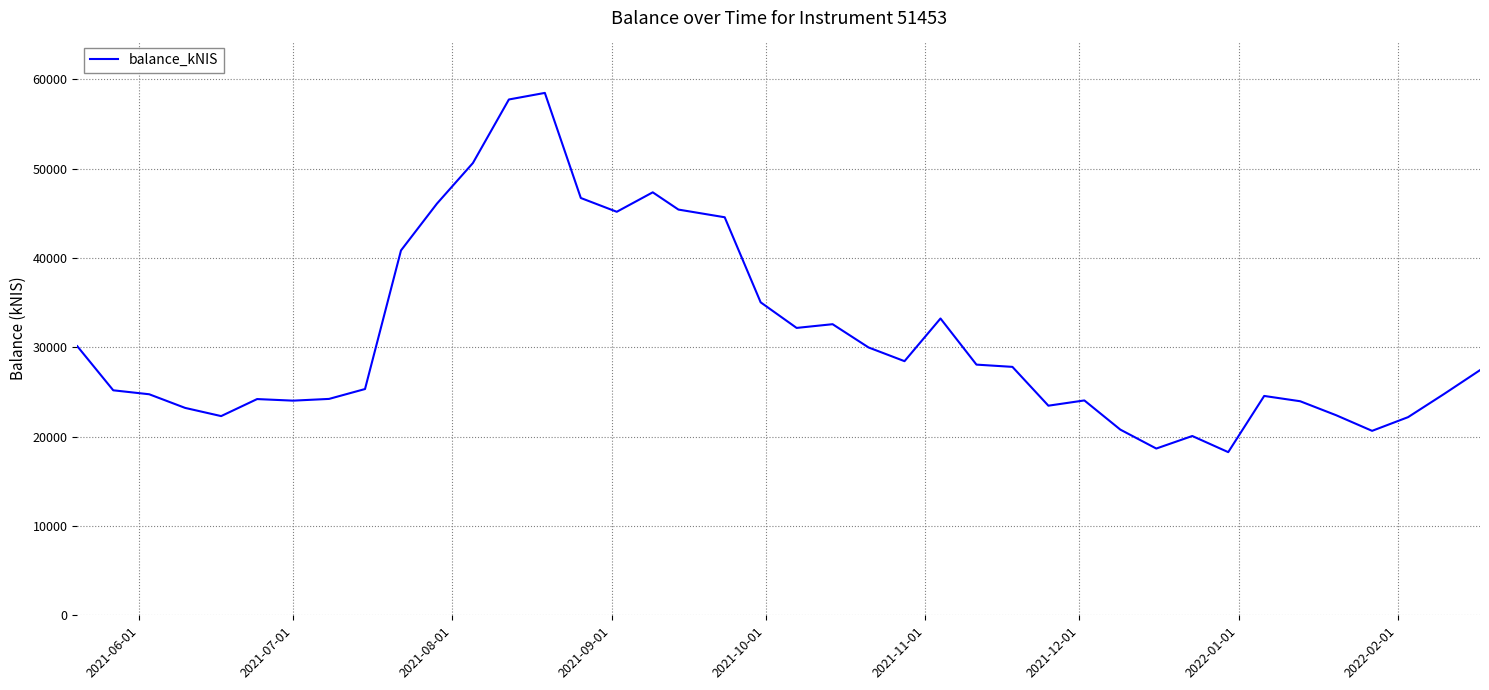

What is the difference between the second highest and minimum values?

39475.6